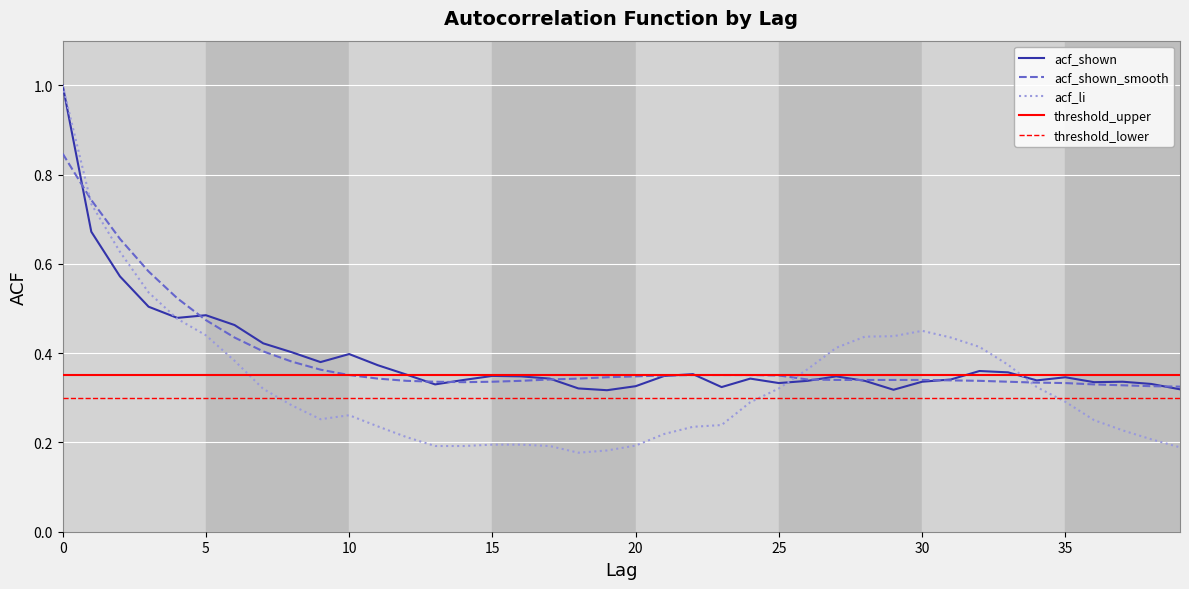

What is the total value across all series at 25?

1.0